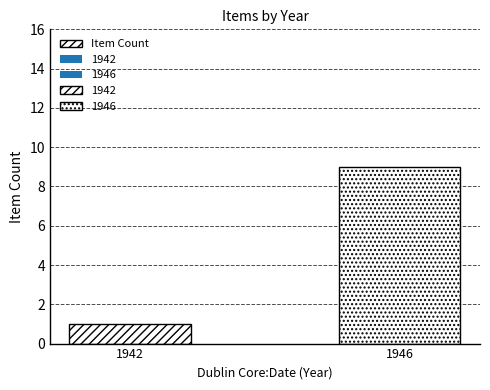

What is the ratio of the value at 1942 to the value at 1946?

0.1